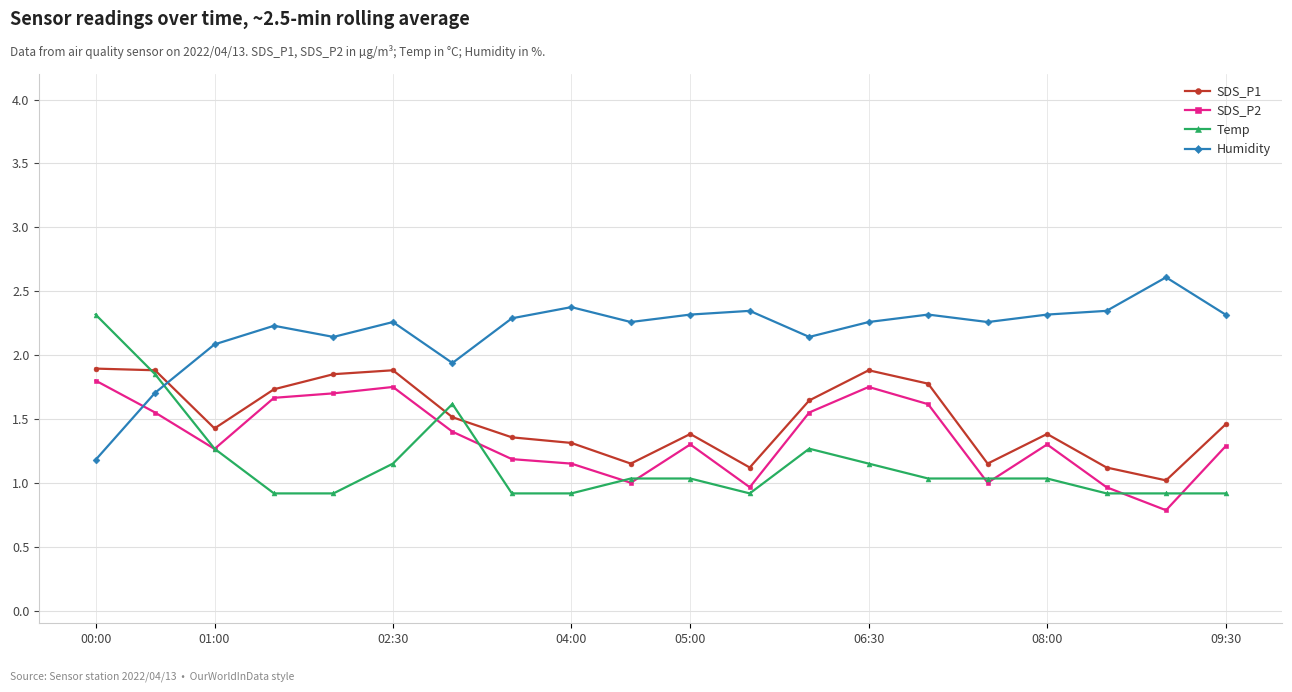

Which series has the largest total across all categories?

Humidity